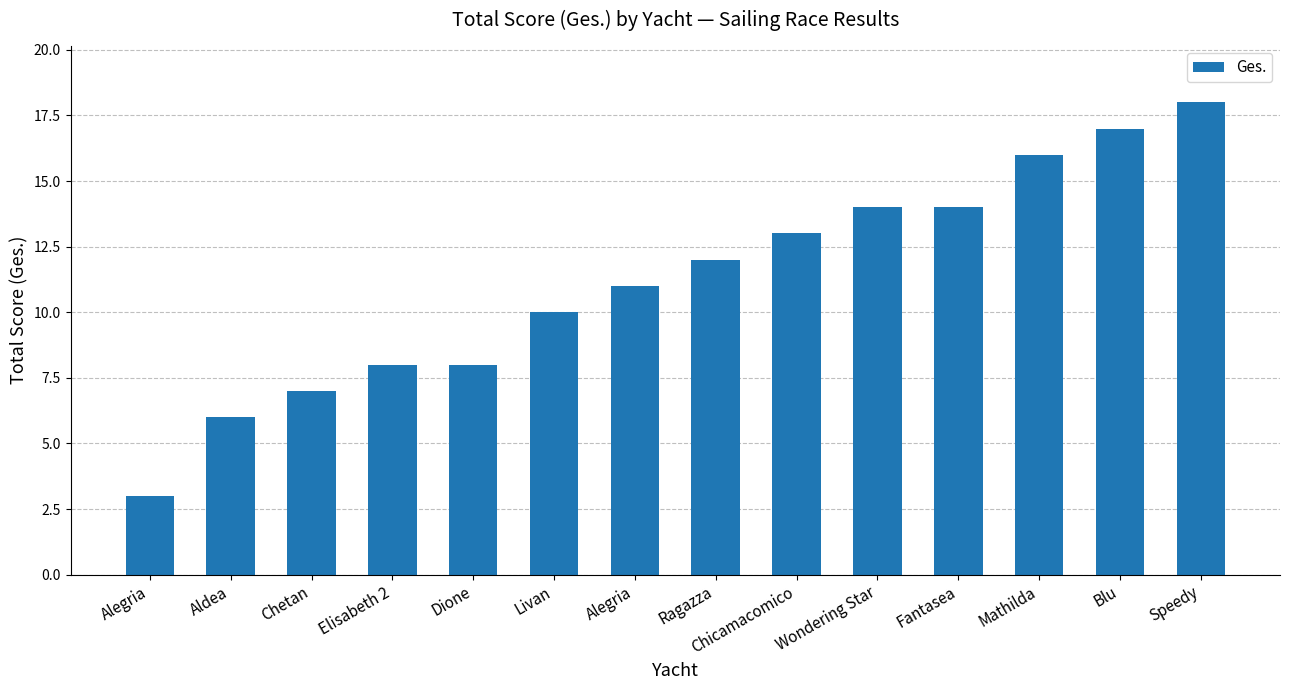

How many values are below 12?

7